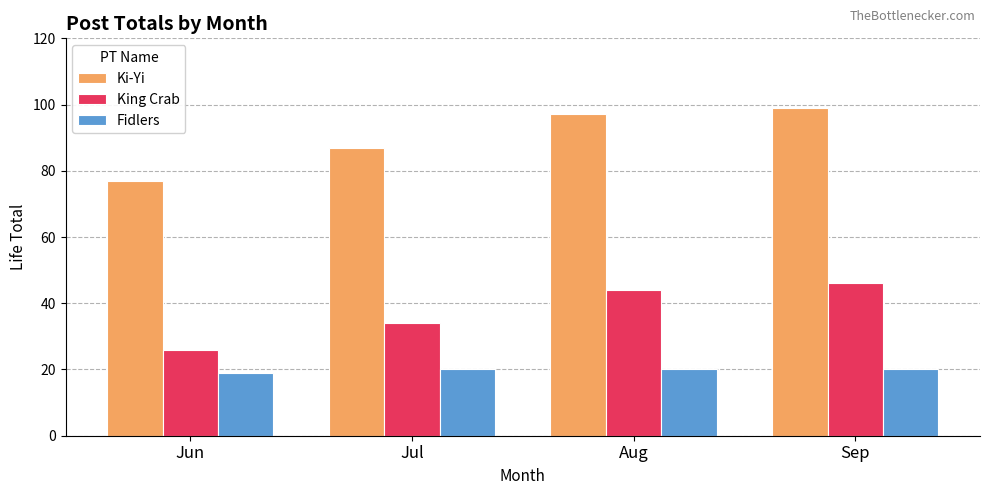

Reading left to right, list all the values displayed in this chart.

Ki-Yi: 77	87	97	99
King Crab: 26	34	44	46
Fidlers: 19	20	20	20